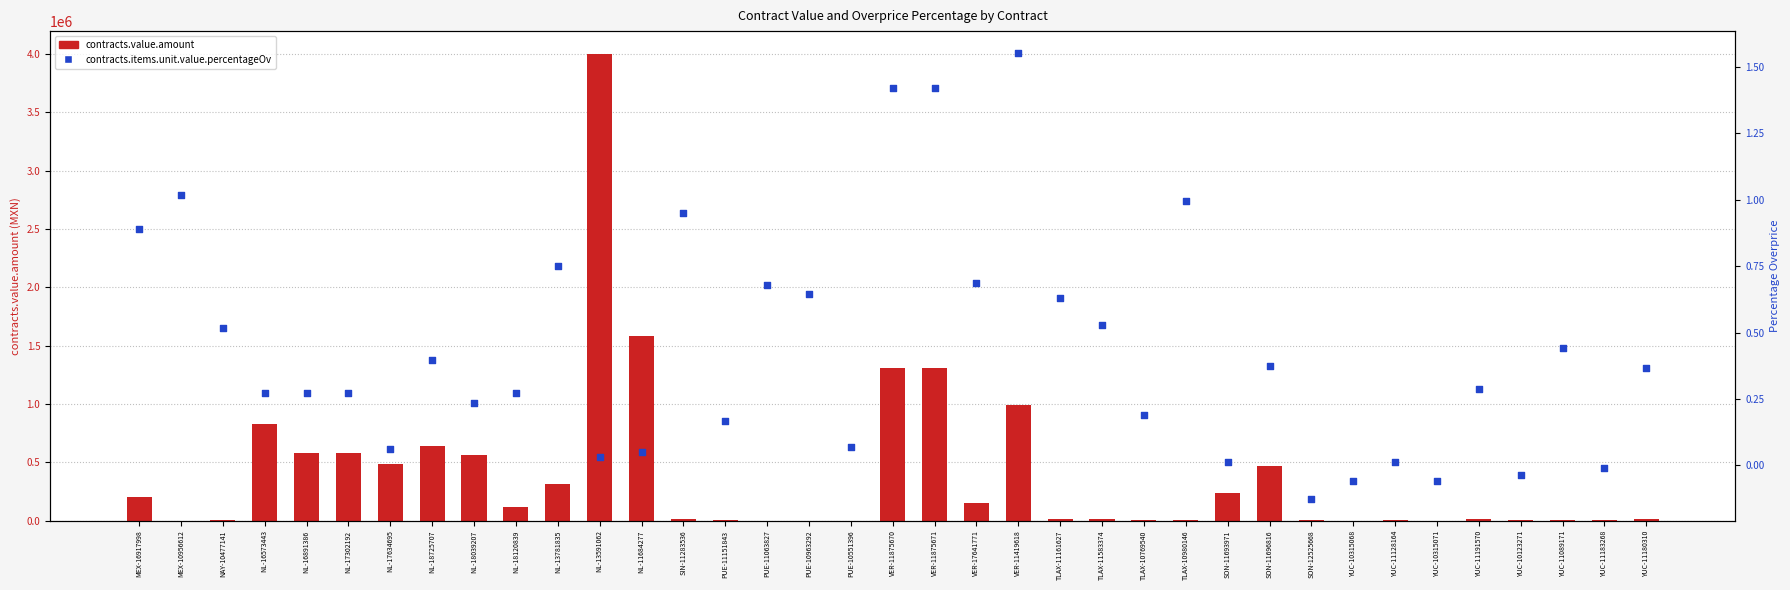

Which series has the largest Y range (max minus min)?

contracts.value.amount